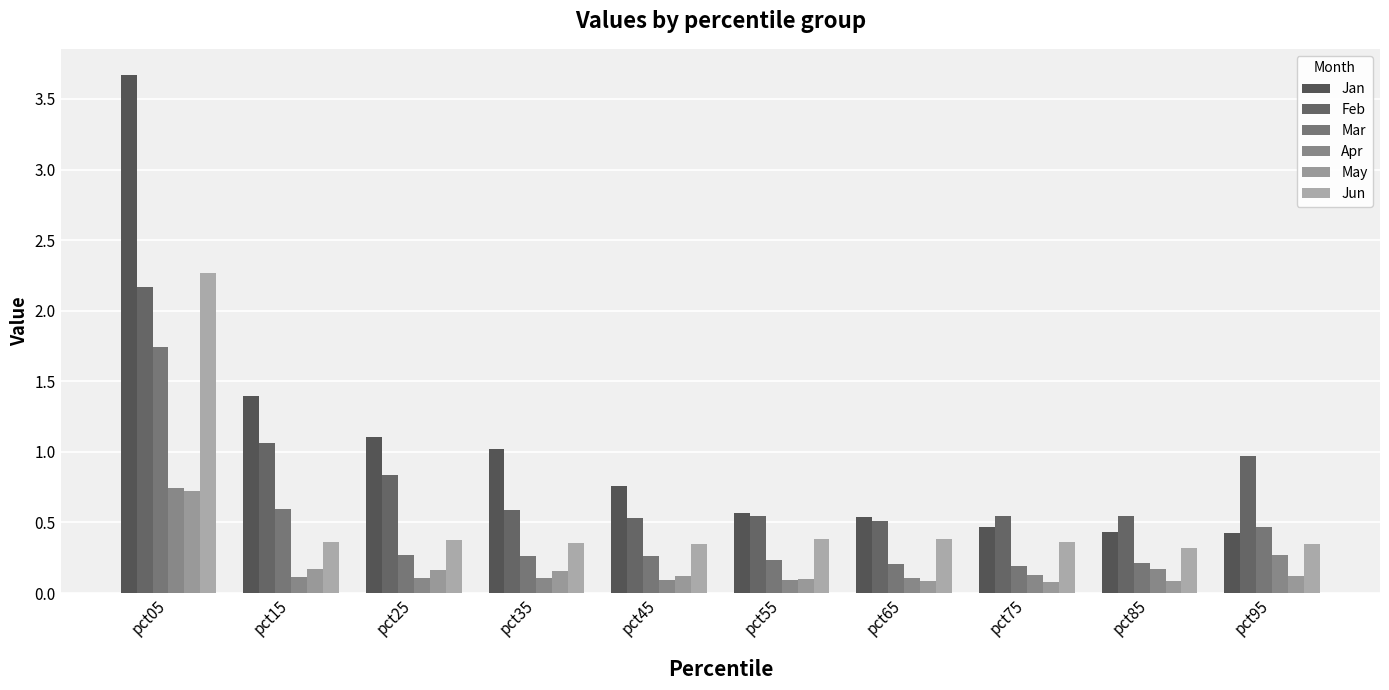

Which category has the highest value in the Feb series?

pct05